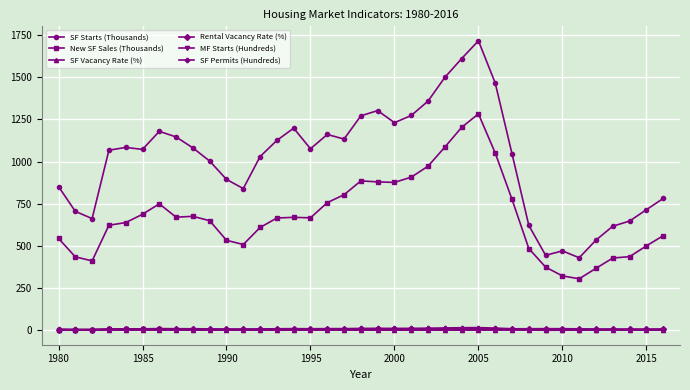

True or false: MF Starts (Hundreds) has more than 1 points higher than both neighbors.

True